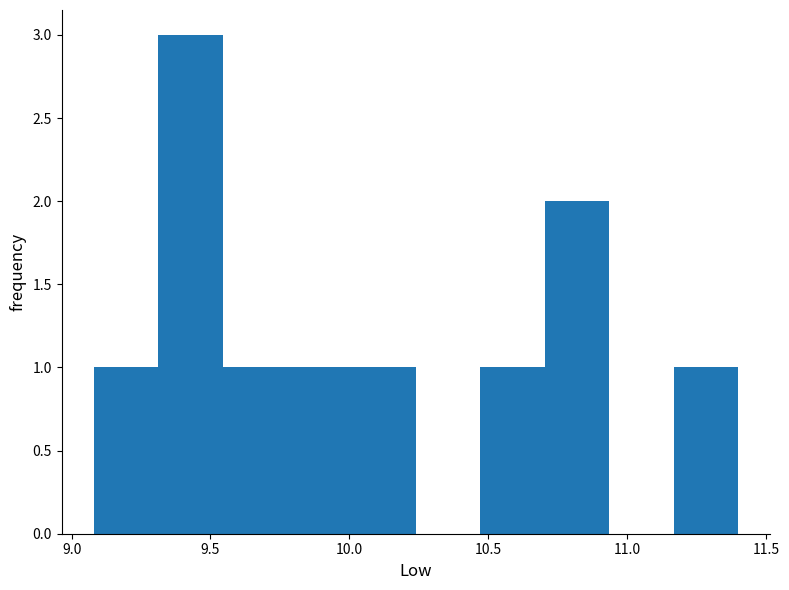

How tall is the bar that spans 10.45 to 10.70 on the x-axis? Neither the bar edges nor the heights are printed on the chart, so give them approximately, as read against the axes.

1